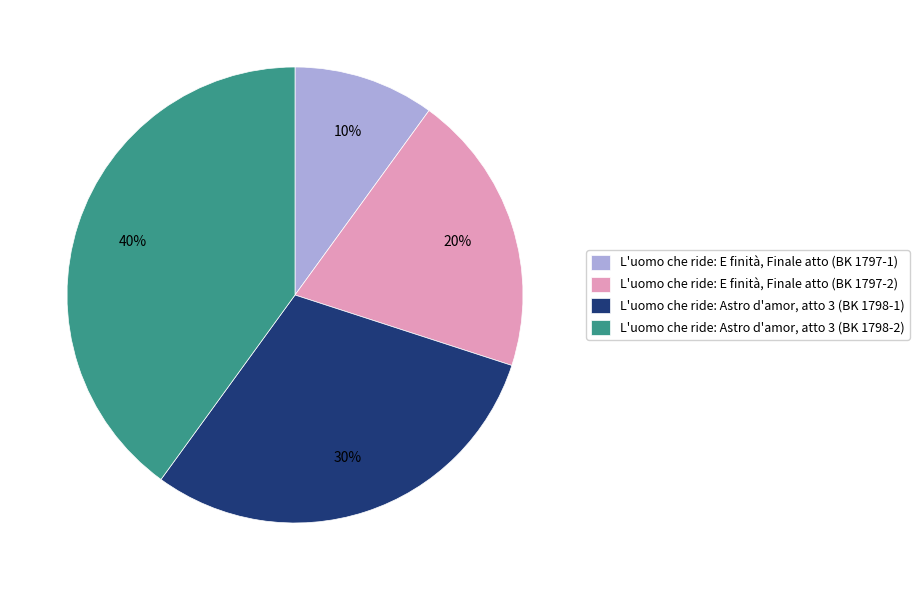

To the nearest percent, what is the average slice percentage?

25%